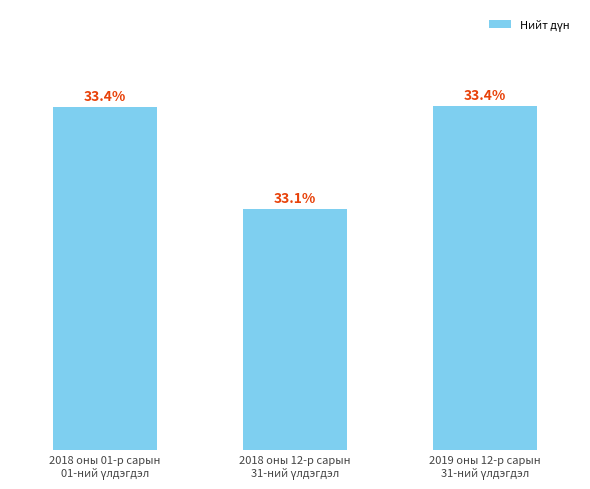

Does the chart contain any negative values?

No